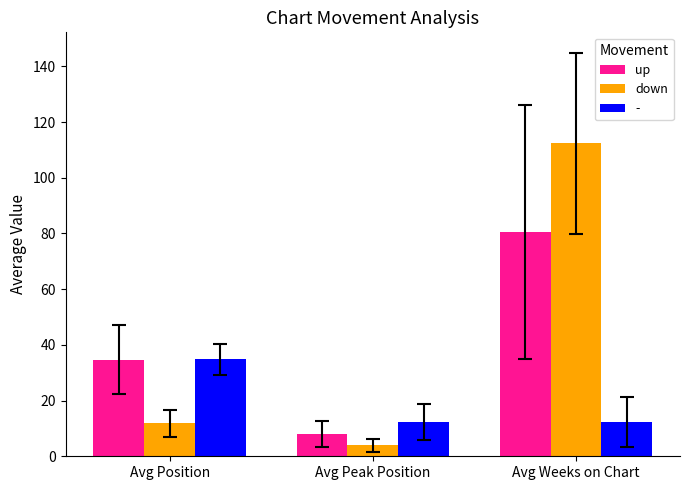

What is the value of the down bar at the 3rd from the left?

112.5